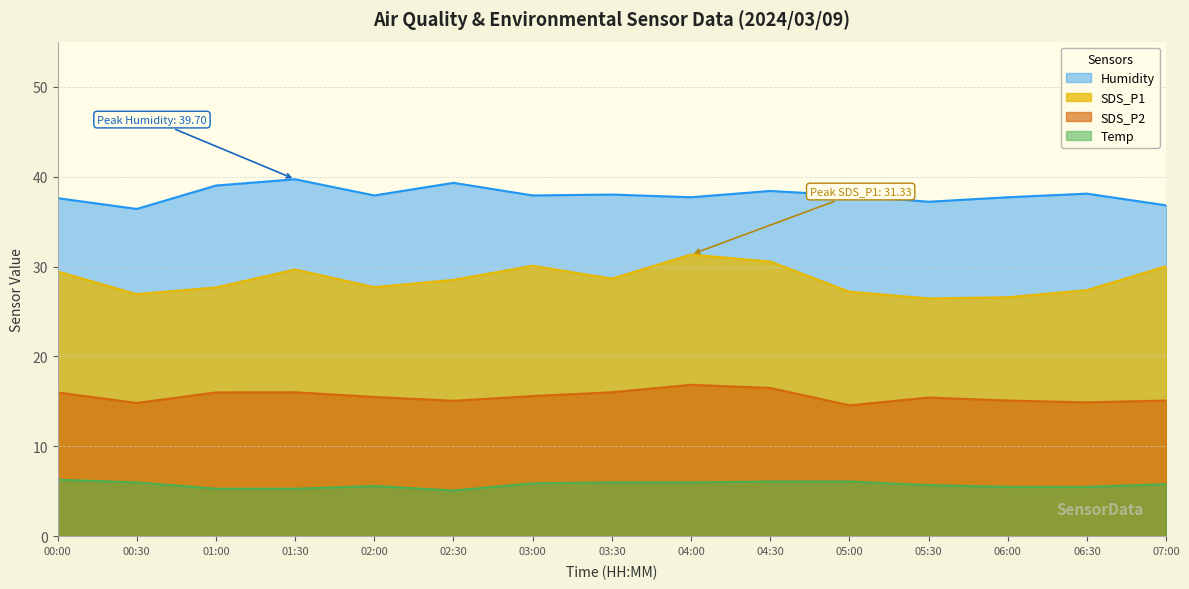

What is the spread (max minus min) of values at 04:30?

32.3